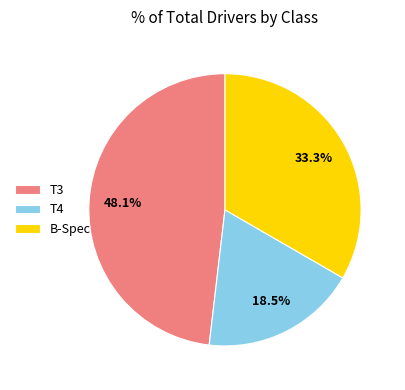

Is there a majority slice in this chart?

No